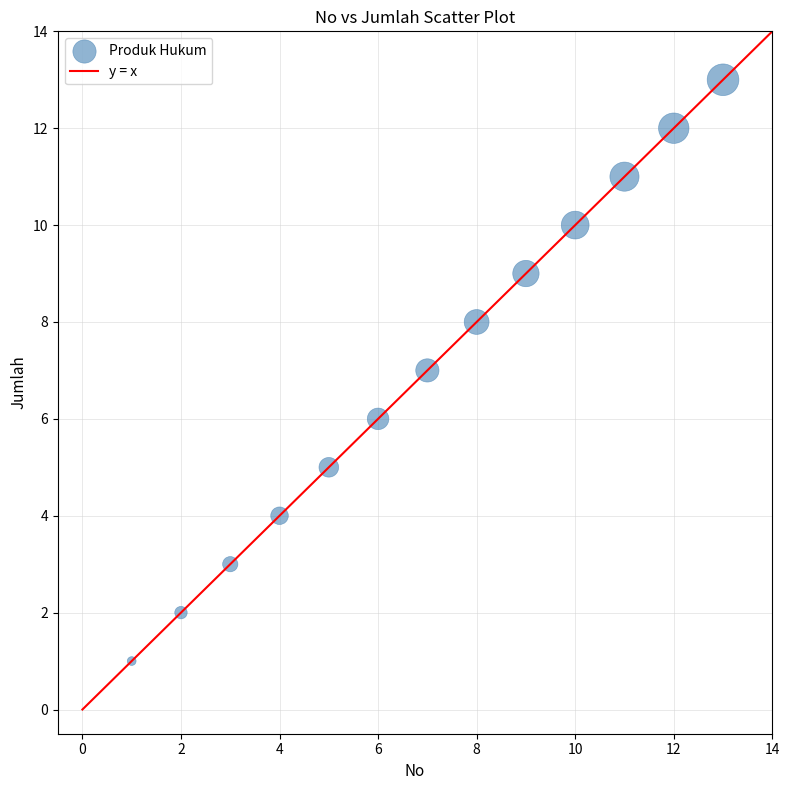

What is the range of X values (max minus min)?

12